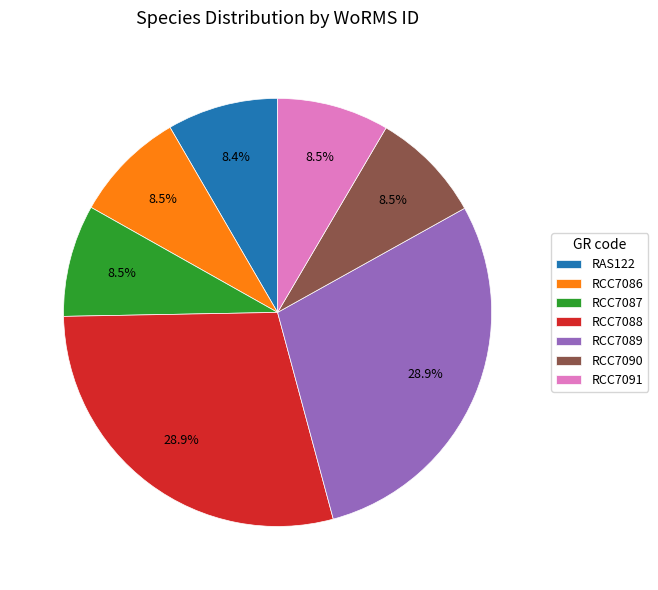

Is the sum of RCC7088 and RAS122 greater than half?

No